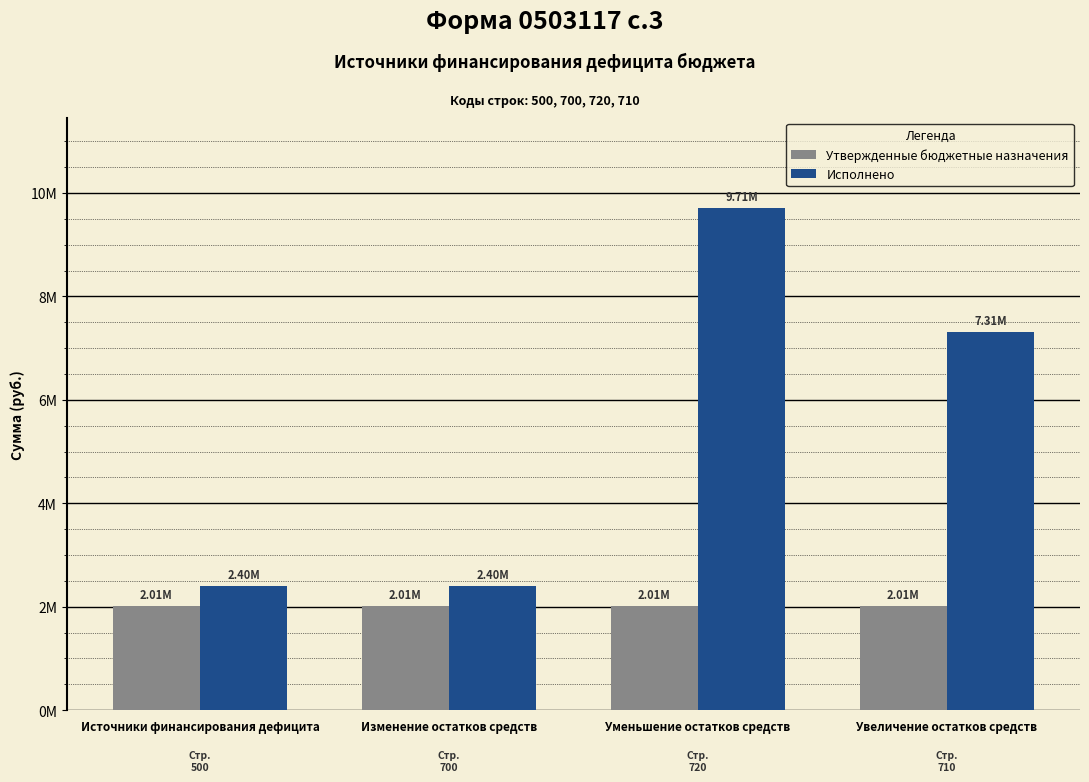

Are the bars horizontal?

No